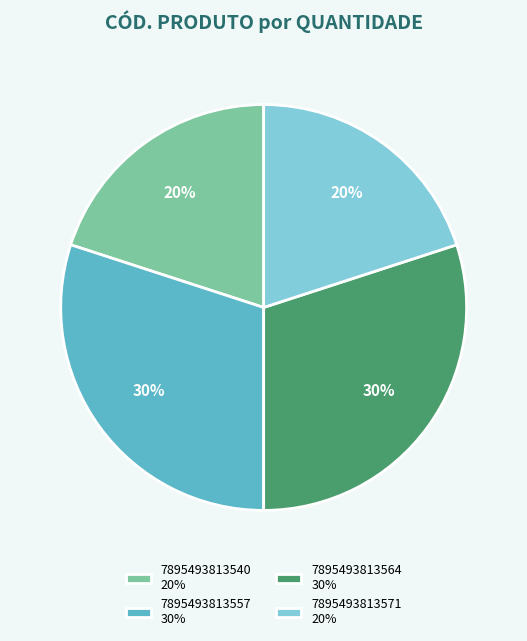

Does 7895493813557 represent more than half of the total?

No